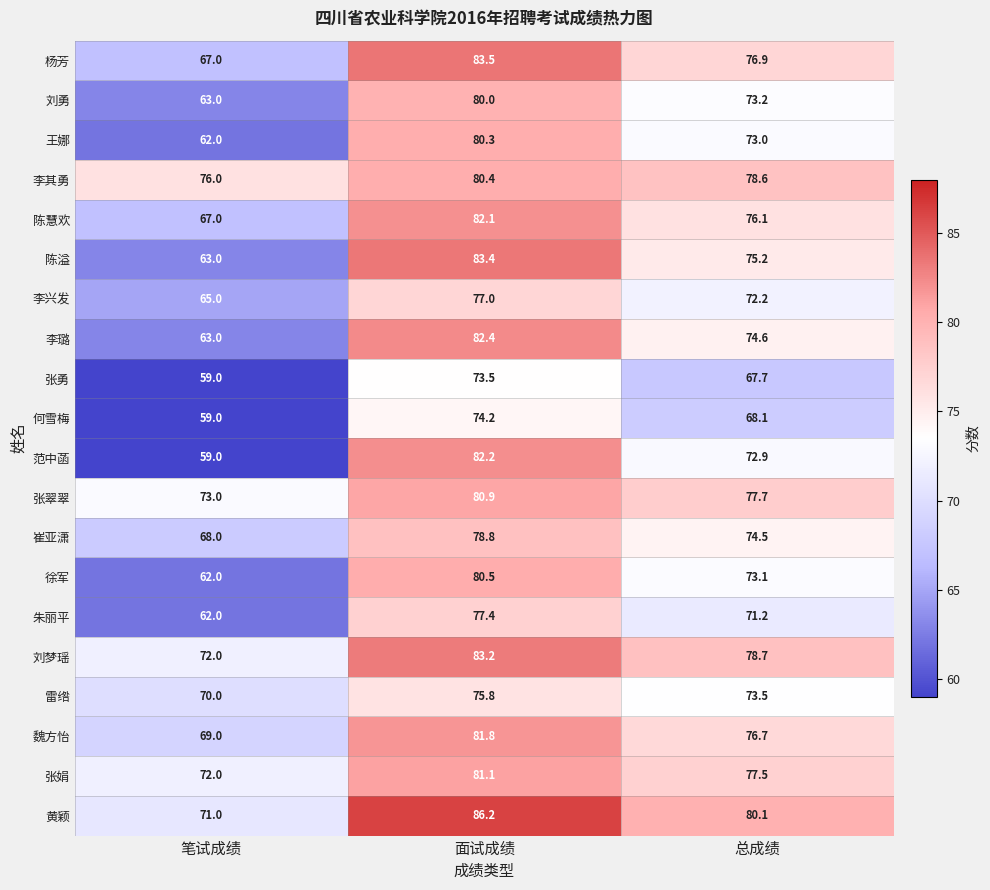

Between 面试成绩 and 总成绩, which series saw the biggest shift?

范中菡